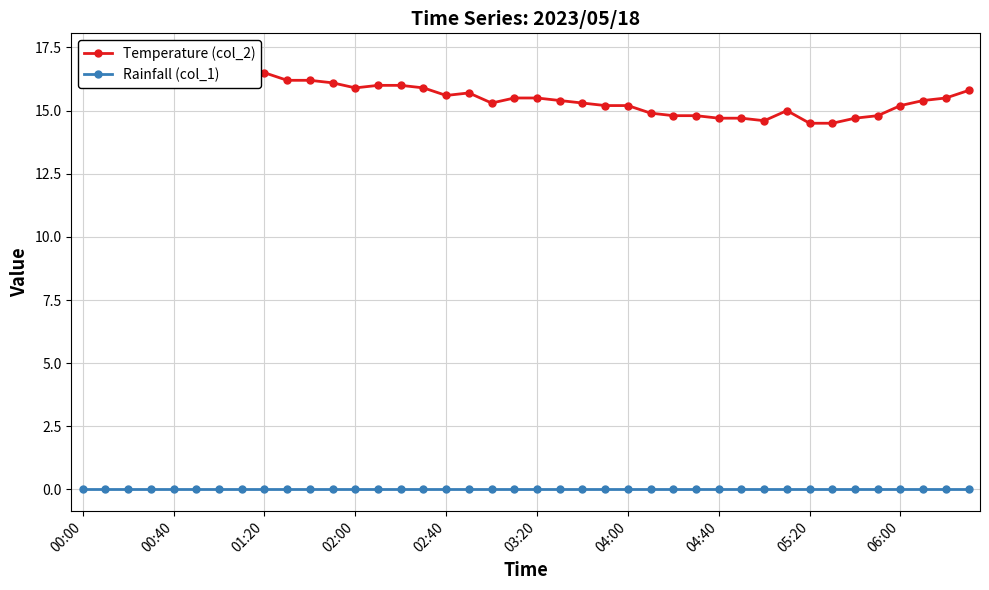

Count the number of categories in the chart.

40